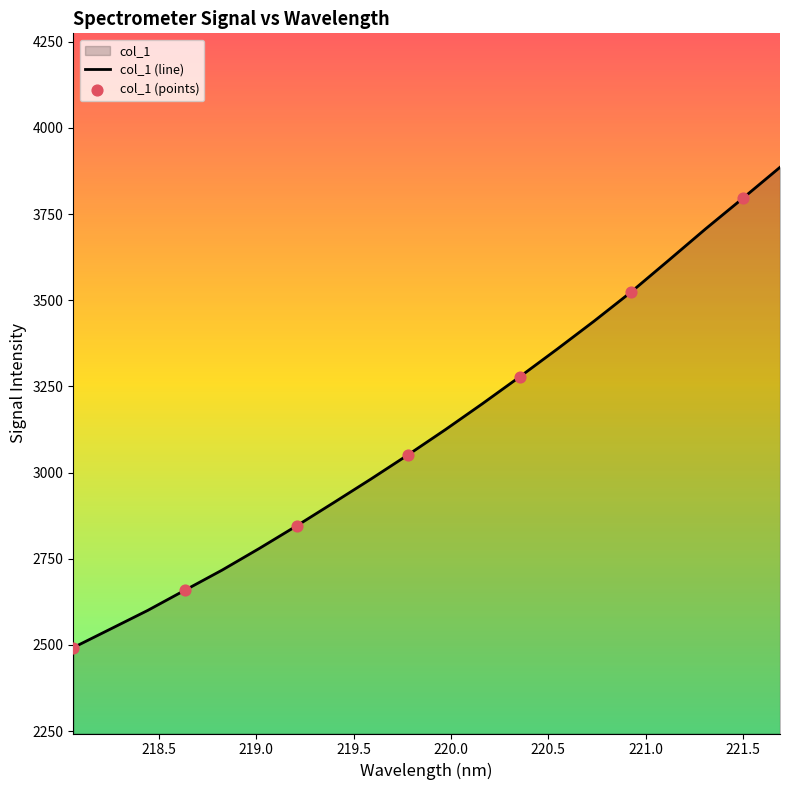

What is the change in value from 219.2067 to 221.3083?

+861.8